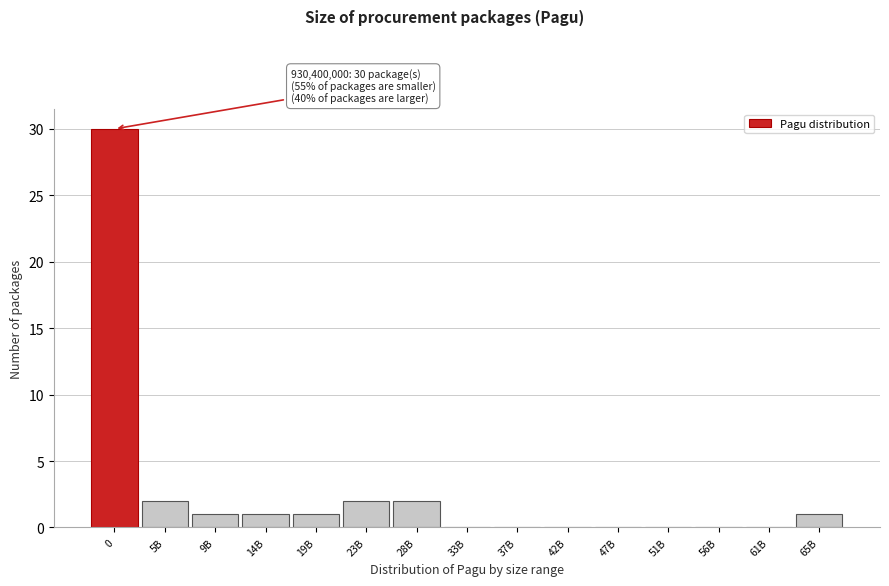

Reading right to left, extract all data points from this chart.

65B=1	61B=0	56B=0	51B=0	47B=0	42B=0	37B=0	33B=0	28B=2	23B=2	19B=1	14B=1	9B=1	5B=2	0=30